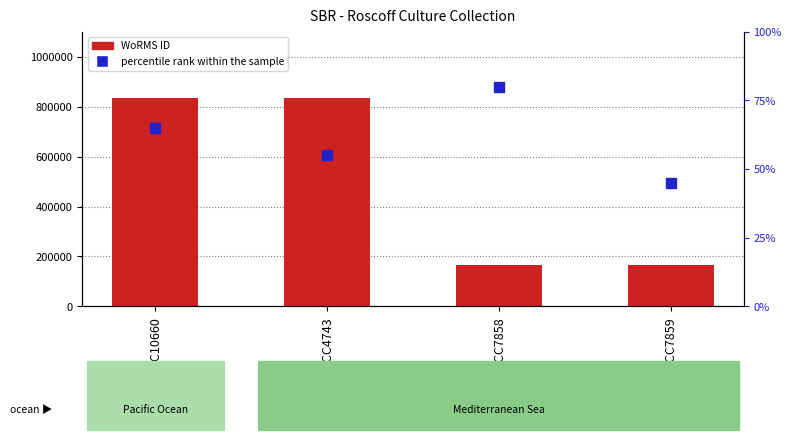

At which category is the sum across all series the highest?

RCC10660